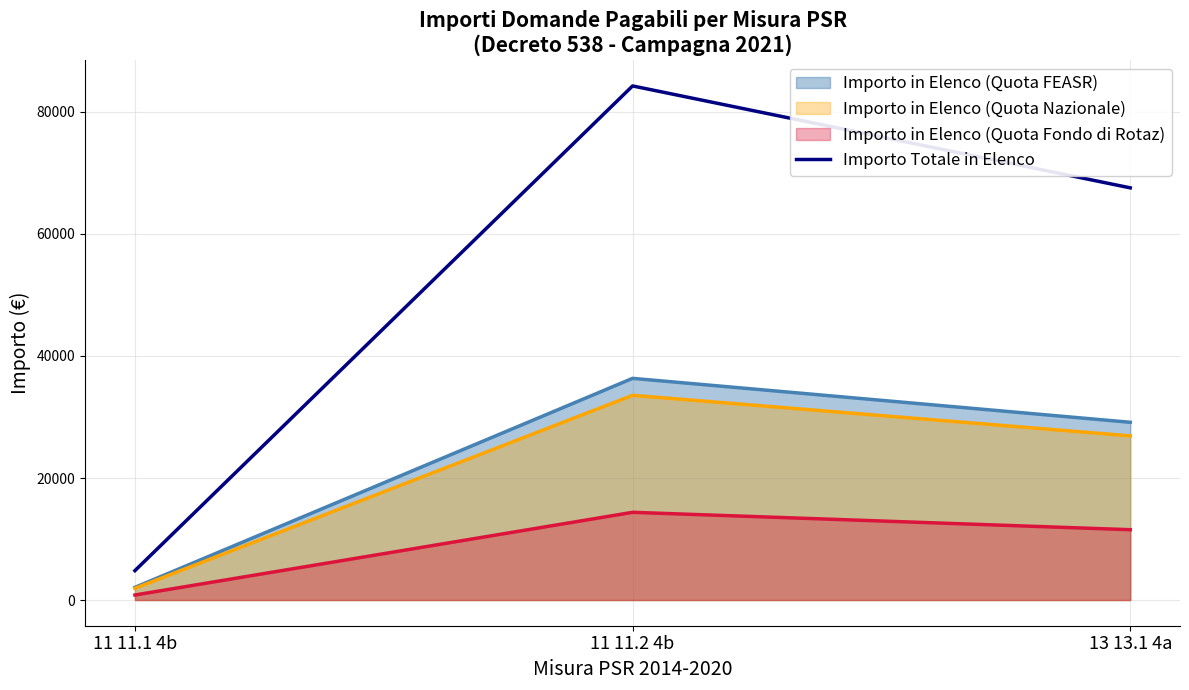

What is the average value?

52212.7